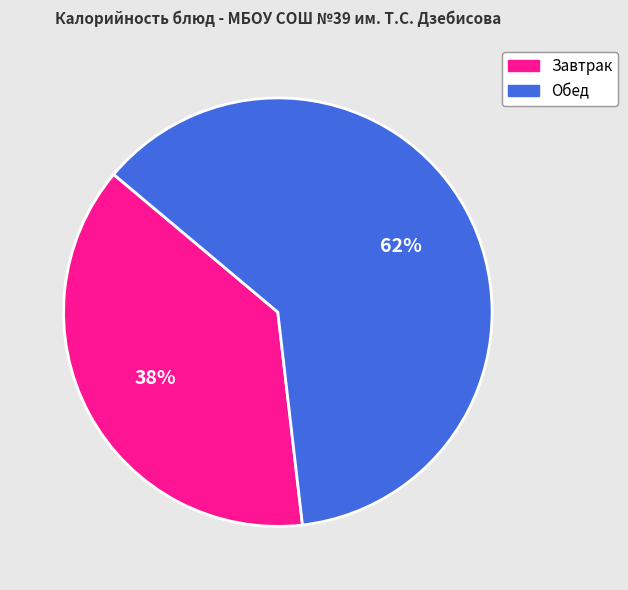

Combined, do Завтрак and Обед account for over 50%?

Yes